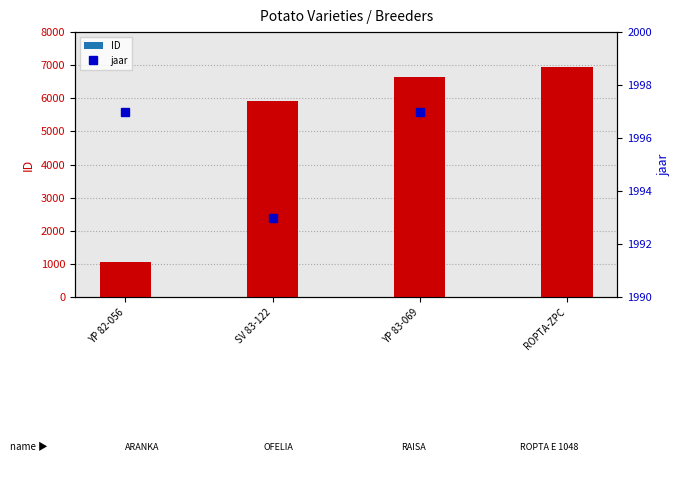

What is the maximum value for ID?

6939